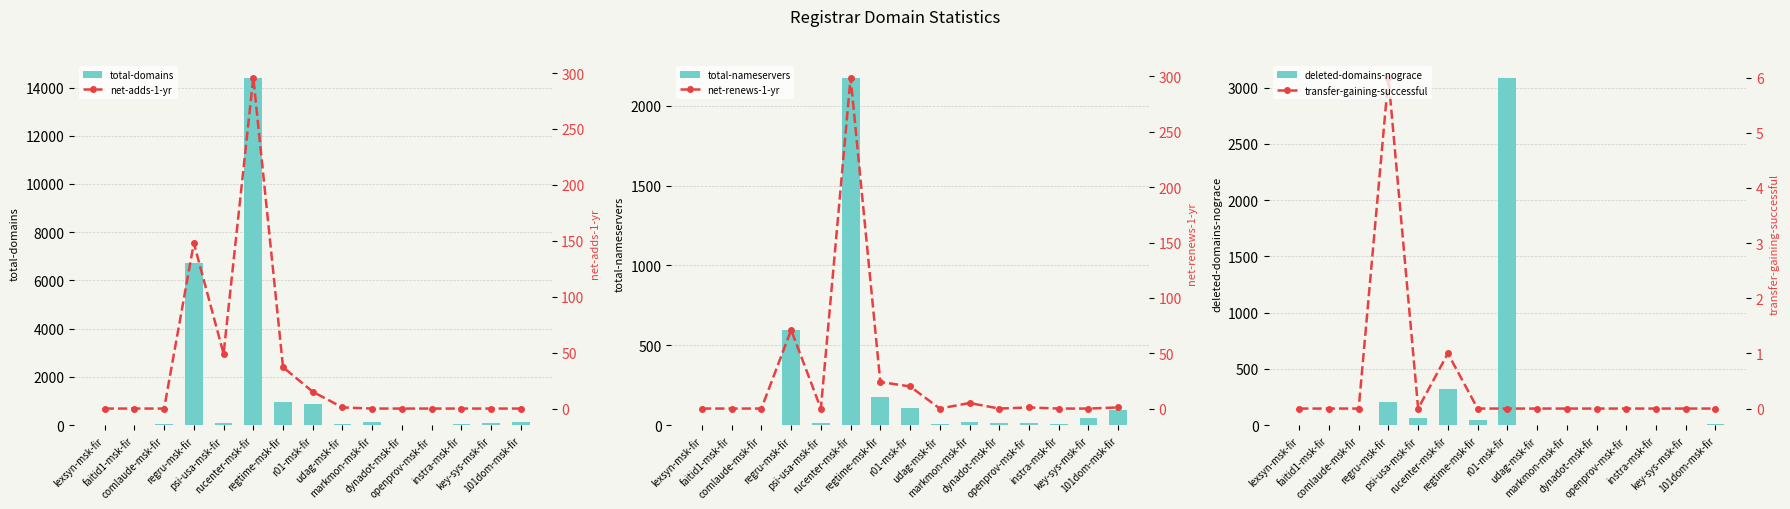

Which series changed the most between rucenter-msk-fir and openprov-msk-fir?

total-domains